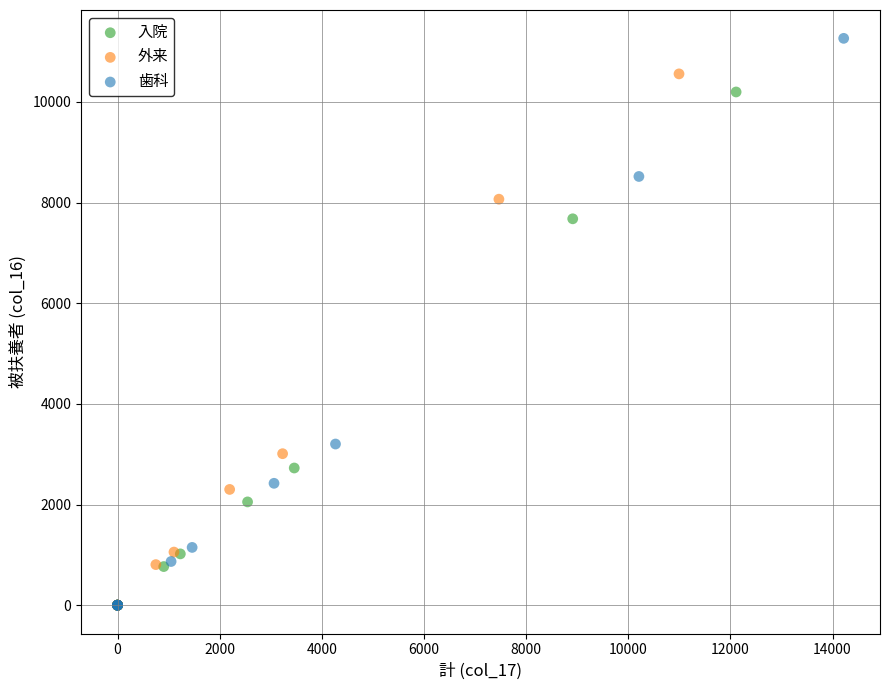

Which series has the widest spread of Y values?

歯科